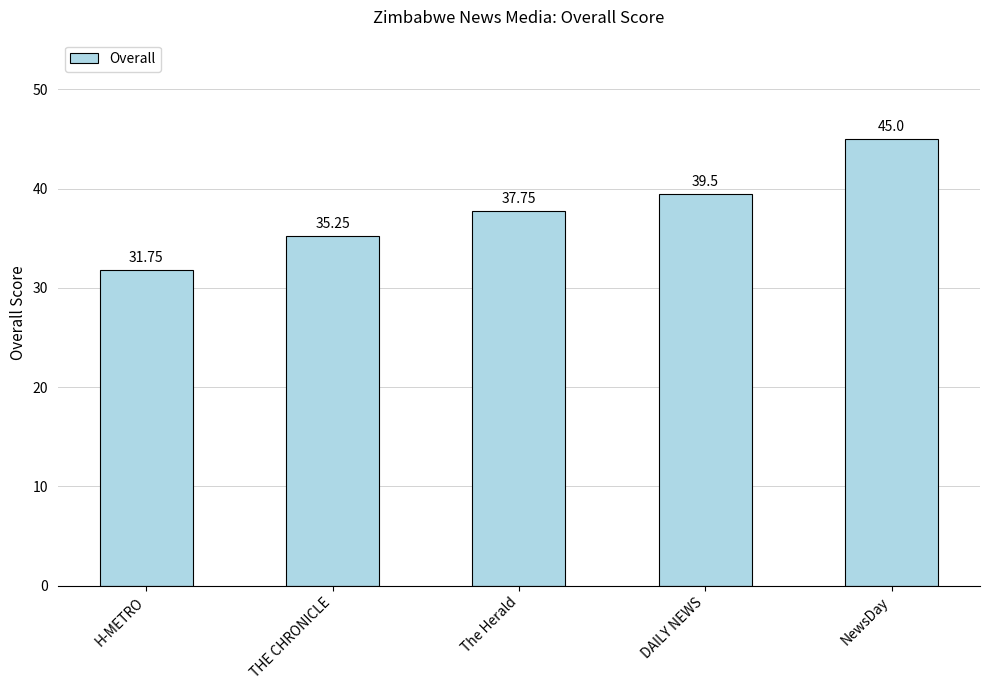

How many bars are there in total?

5